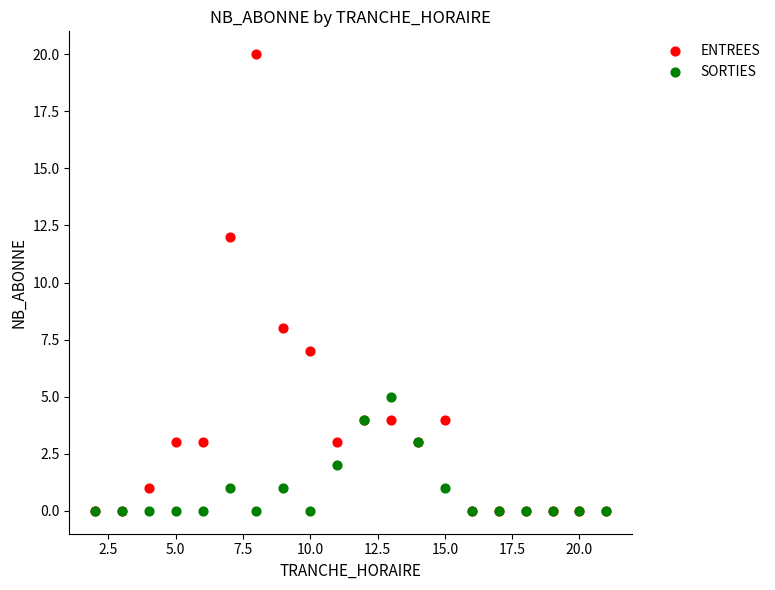

What are all the series names shown in the legend?

ENTREES, SORTIES